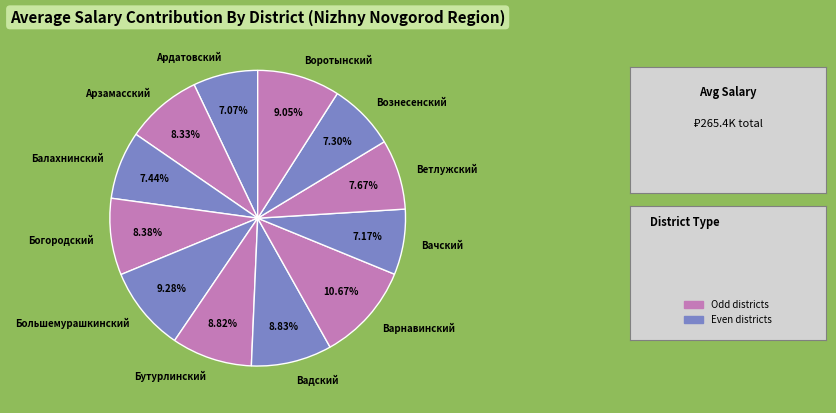

Between Воротынский and Вачский, which is larger?

Воротынский